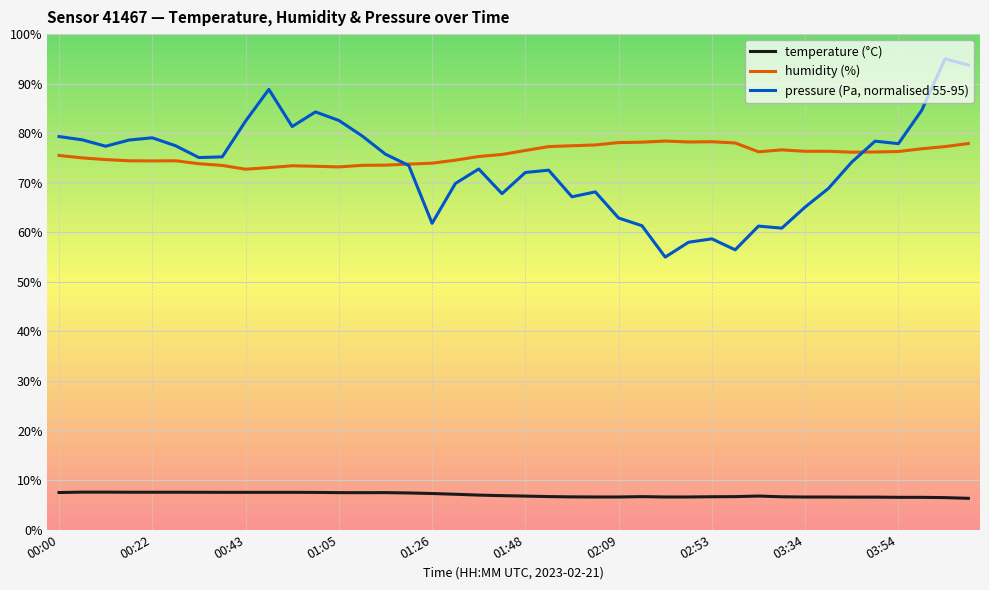

How many times do humidity (%) and pressure (Pa, normalised 55-95) cross each other?

2